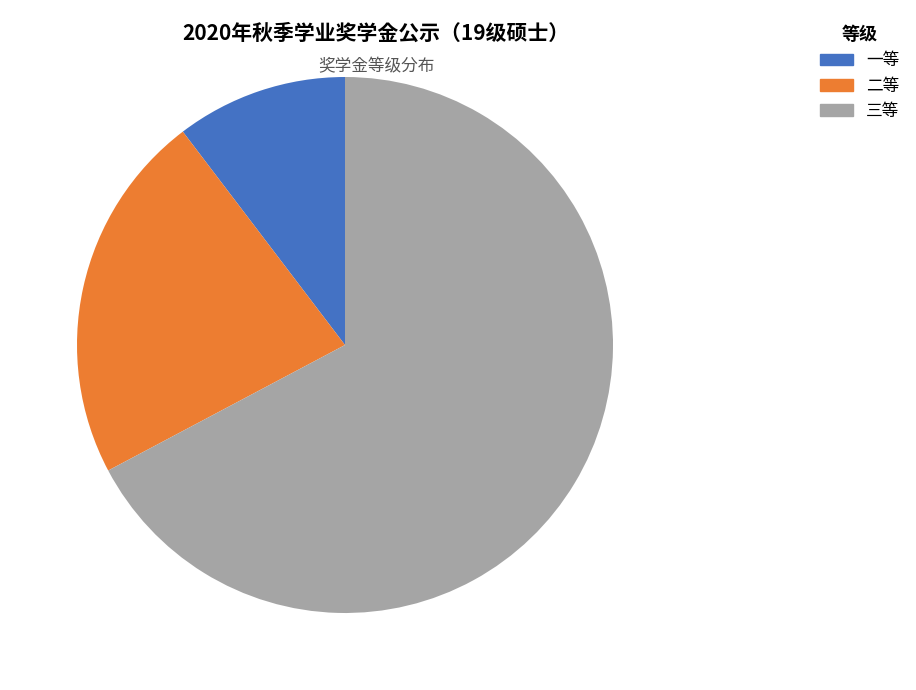

Approximately how many times larger is the value at 一等 compared to 二等?

0.5